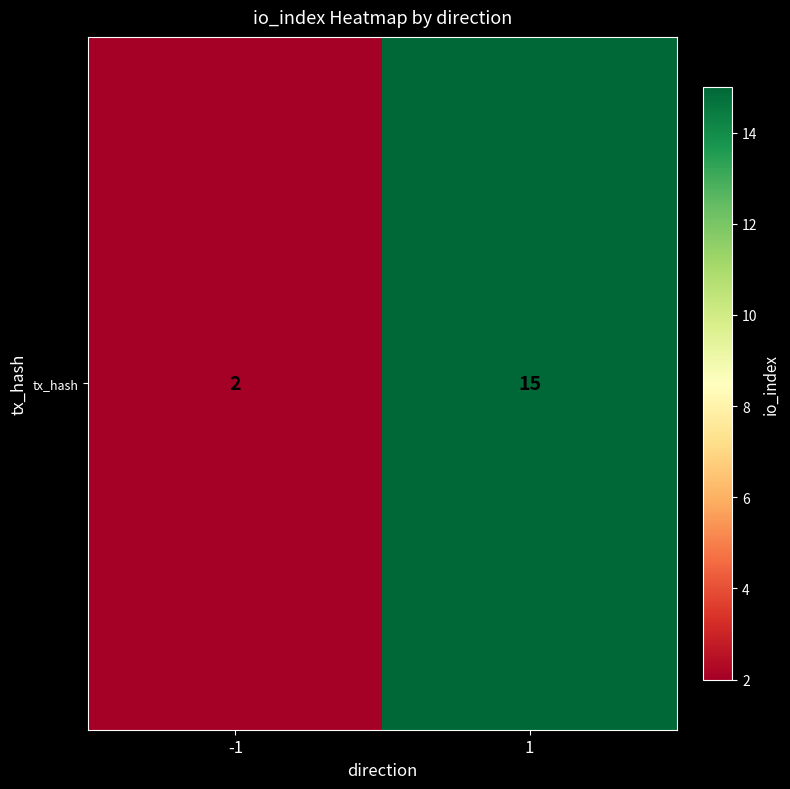

Reading left to right, transcribe all the data shown in this chart.

-1=2	1=15